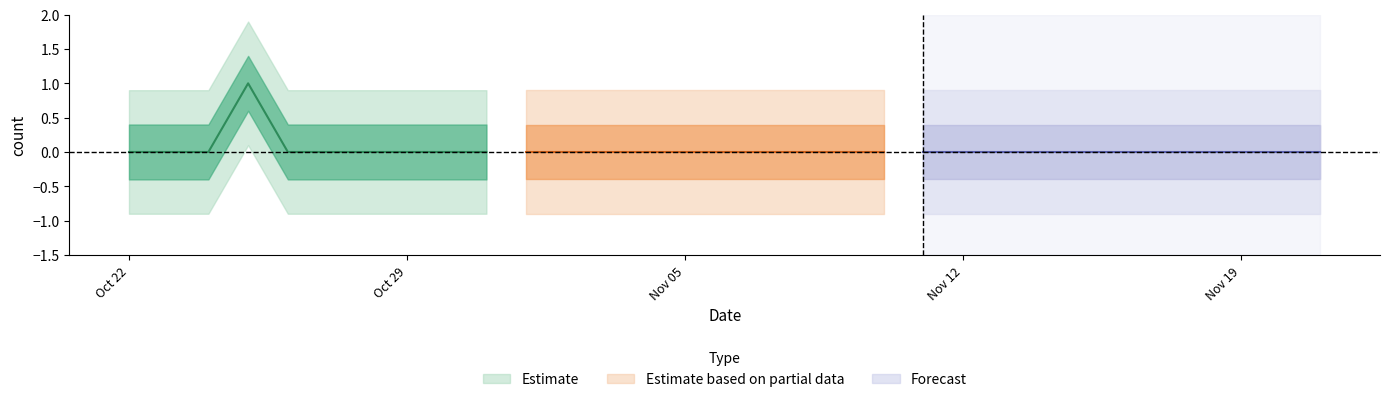

List the labels in order of value, largest first.

2018-10-25, 2018-10-22, 2018-10-23, 2018-10-24, 2018-10-26, 2018-10-27, 2018-10-28, 2018-10-29, 2018-10-30, 2018-10-31, 2018-11-01, 2018-11-02, 2018-11-03, 2018-11-04, 2018-11-05, 2018-11-06, 2018-11-07, 2018-11-08, 2018-11-09, 2018-11-10, 2018-11-11, 2018-11-12, 2018-11-13, 2018-11-14, 2018-11-15, 2018-11-16, 2018-11-17, 2018-11-18, 2018-11-19, 2018-11-20, 2018-11-21